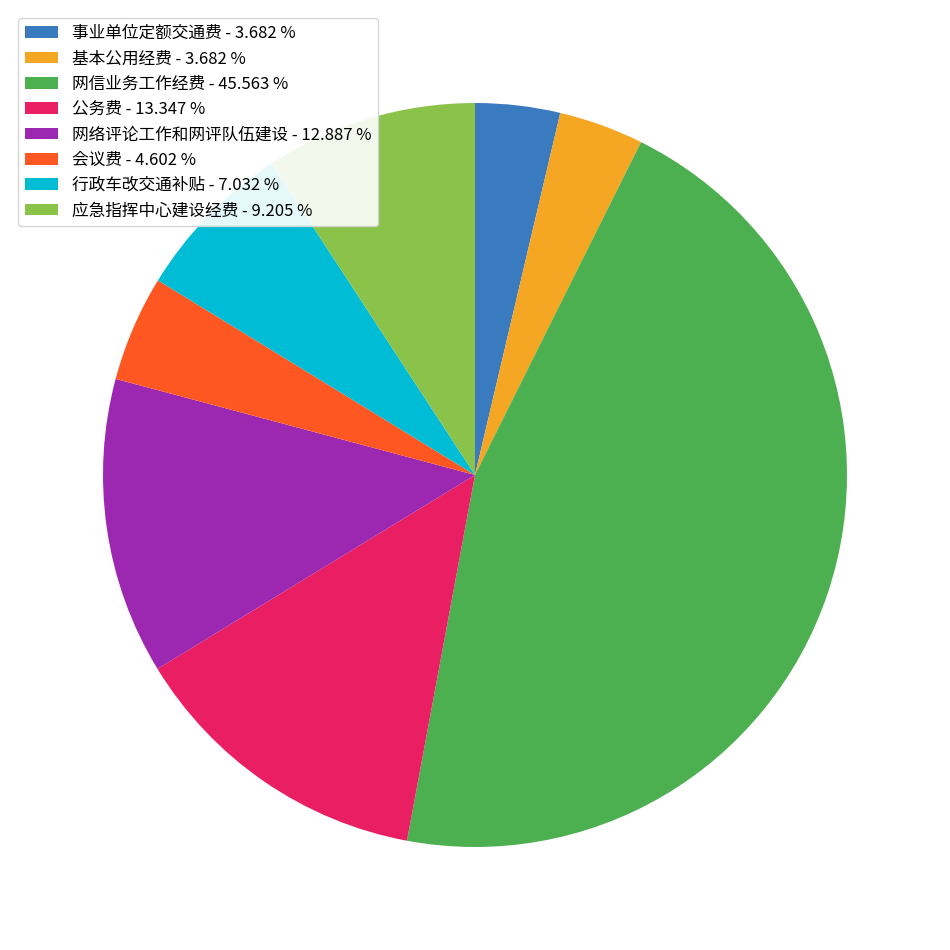

Is it true that 应急指挥中心建设经费 is 18% of the pie?

False